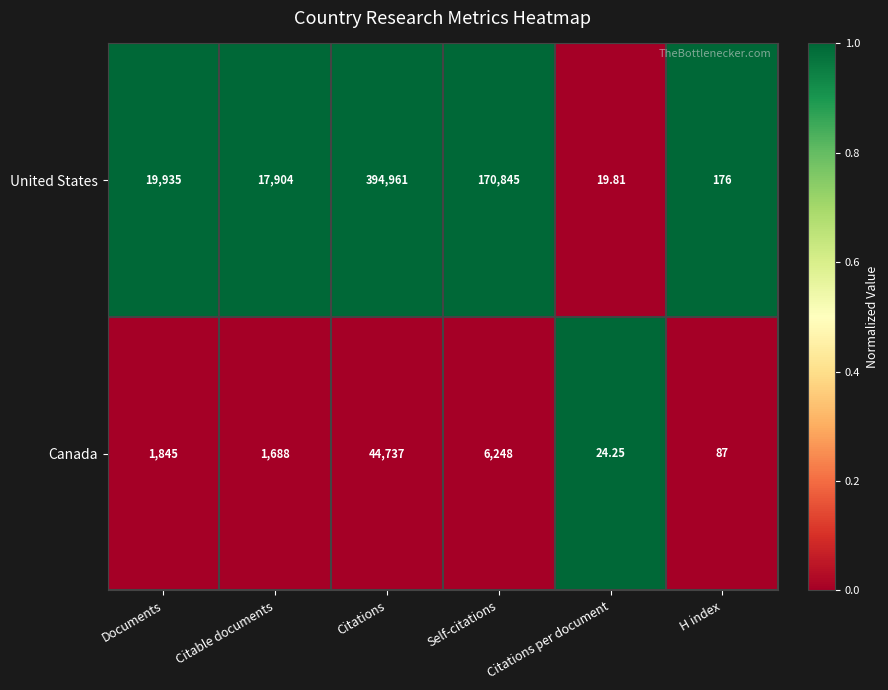

At which label is Canada closest to 22380?

Self-citations